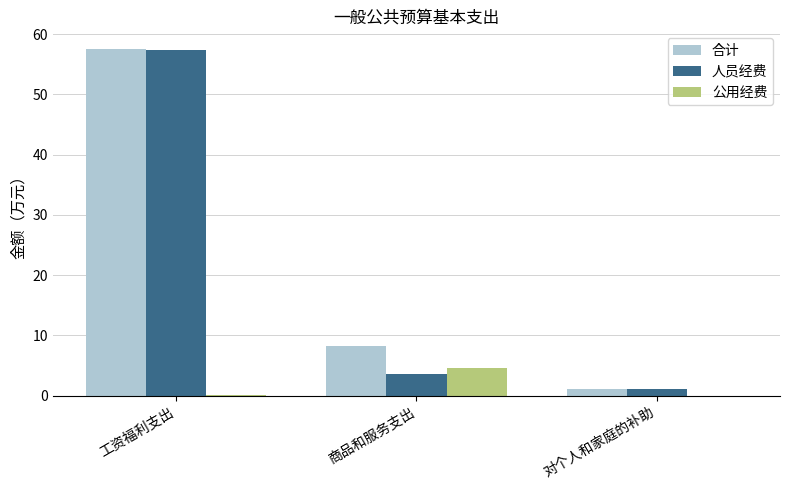

Between 工资福利支出 and 对个人和家庭的补助, which series saw the biggest shift?

合计